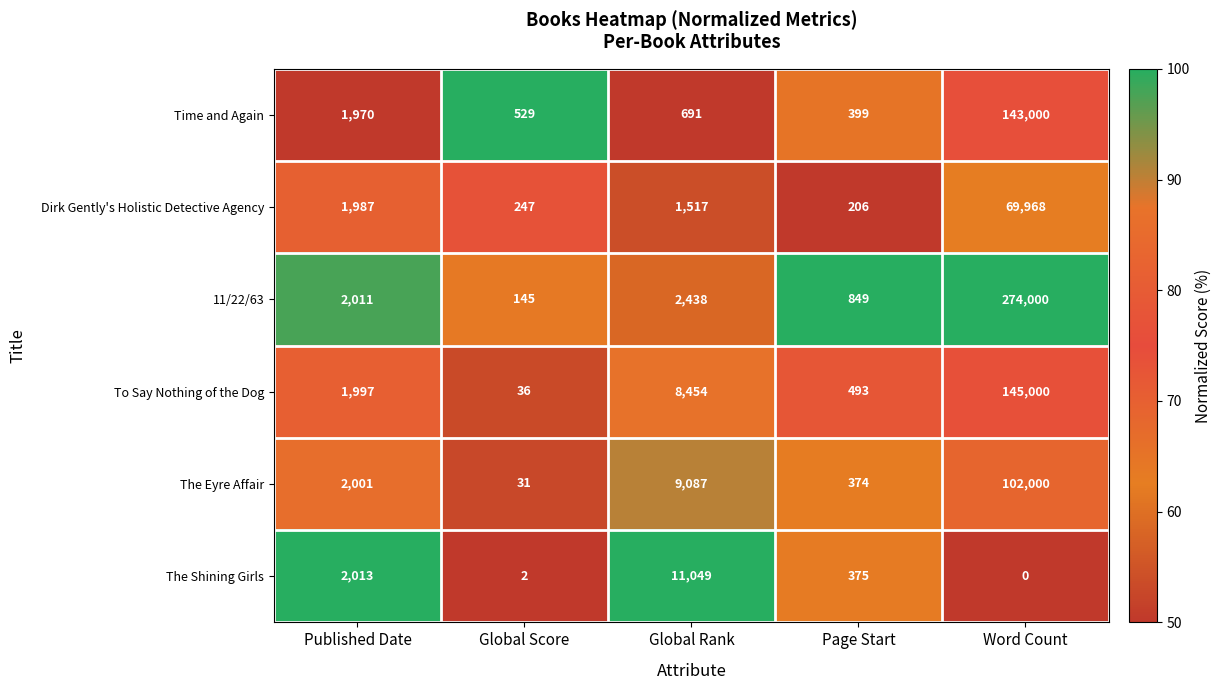

At which category is the sum across all series the highest?

Word Count